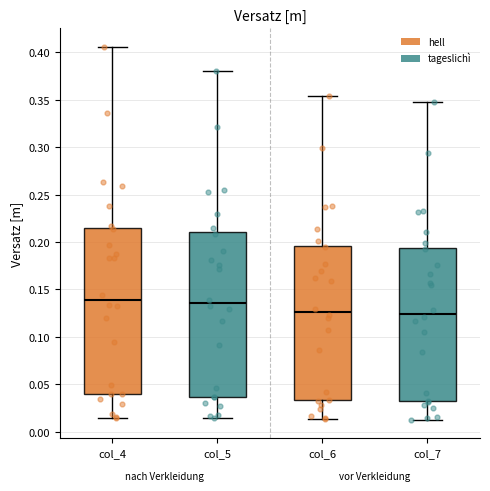

Reading left to right, transcribe this box plot: for each box, give where its median line is, the range the box spans, and where its two whiskers end, as read against the y-axis. The values are not printed on the chart, so give them approximately, as read against the axis.

col_4: median 0.140, box 0.040 to 0.215, whiskers 0.015 to 0.405
col_5: median 0.135, box 0.035 to 0.210, whiskers 0.015 to 0.380
col_6: median 0.125, box 0.035 to 0.195, whiskers 0.015 to 0.355
col_7: median 0.125, box 0.035 to 0.195, whiskers 0.015 to 0.350